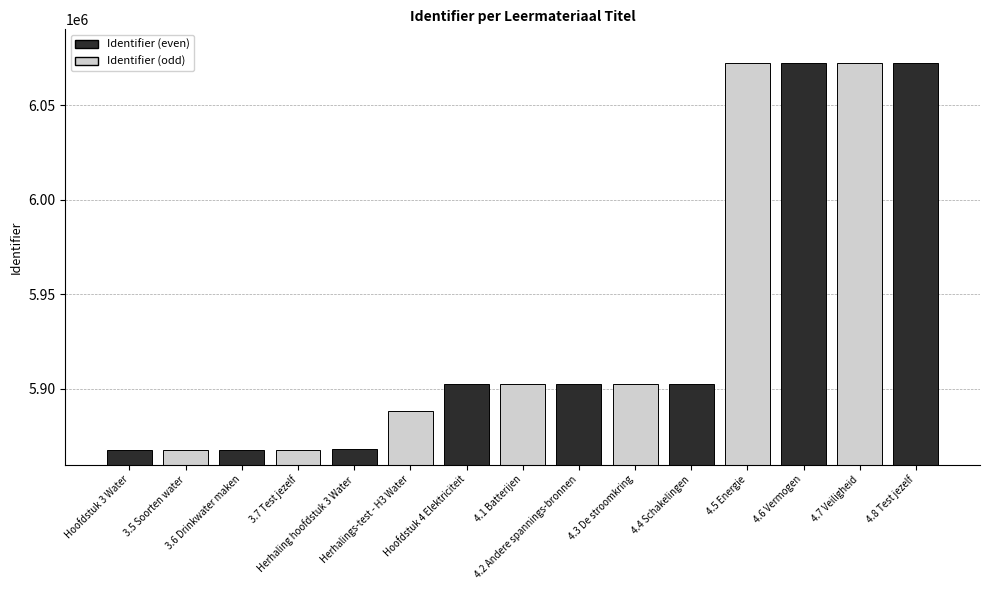

What is the label of the 9th bar from the left?

4.2 Andere spannings-bronnen